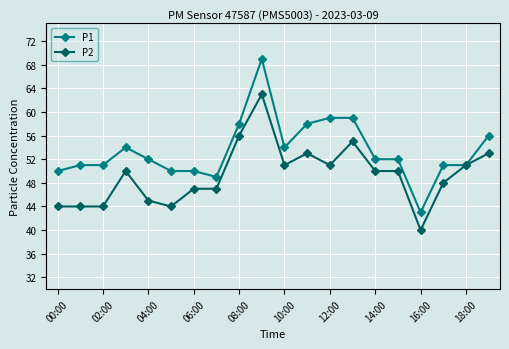

True or false: P2 has more than 1 interior local peaks.

True